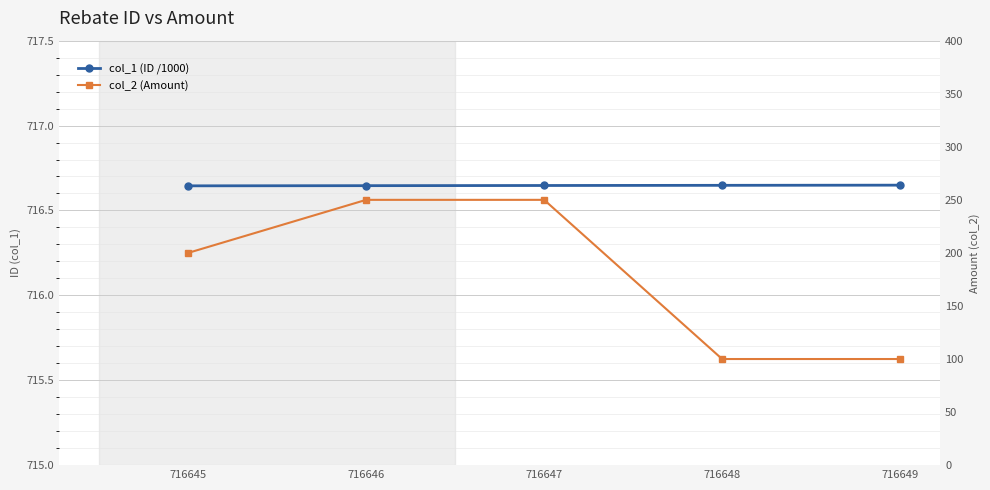

List the series in order of their peak value, lowest first.

col_2 (Amount), col_1 (ID /1000)